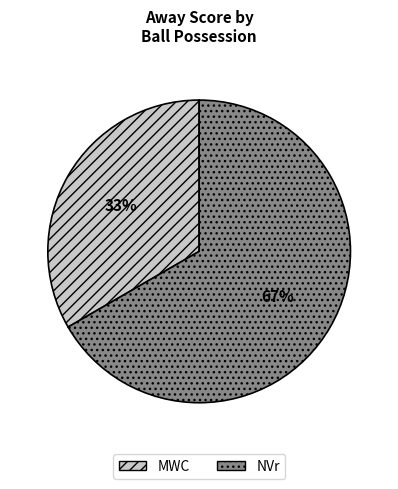

To the nearest percent, what is the combined percentage of NVr and MWC?

100%